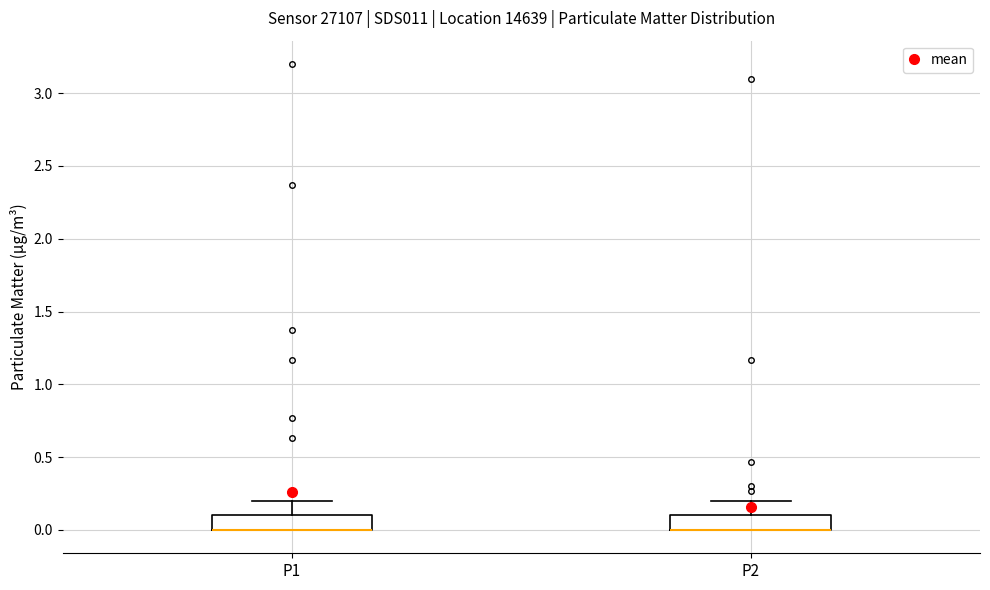

Reading left to right, transcribe this box plot: for each box, give where its median line is, the range the box spans, and where its two whiskers end, as read against the y-axis. The values are not printed on the chart, so give them approximately, as read against the axis.

P1: median 0.0 (drawn on the box's lower edge), box 0.0 to 0.1, whiskers 0.0 to 0.2
P2: median 0.0 (drawn on the box's lower edge), box 0.0 to 0.1, whiskers 0.0 to 0.2